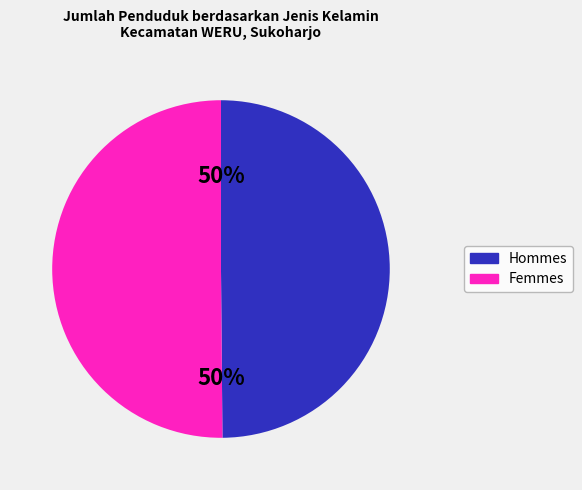

To the nearest percent, what is the average slice percentage?

50%